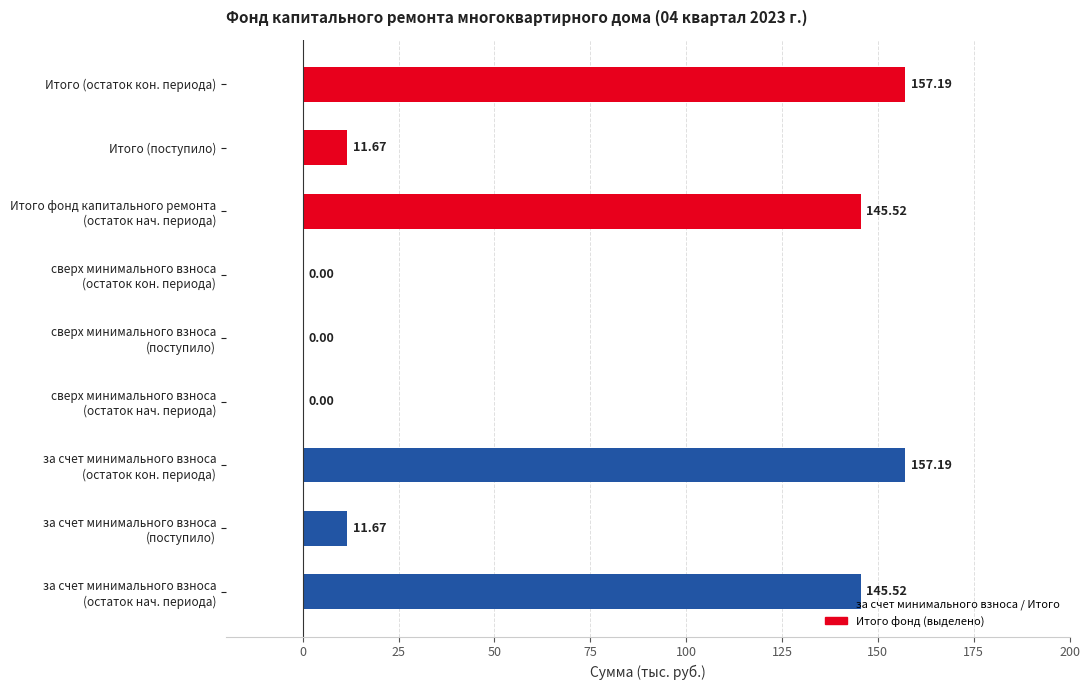

What is the sum of all values?

628.8